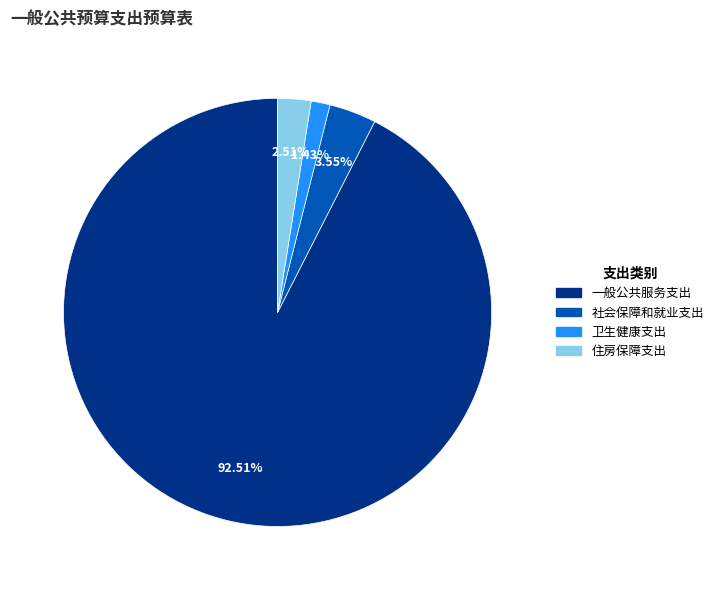

To the nearest percent, what is the average slice percentage?

25%